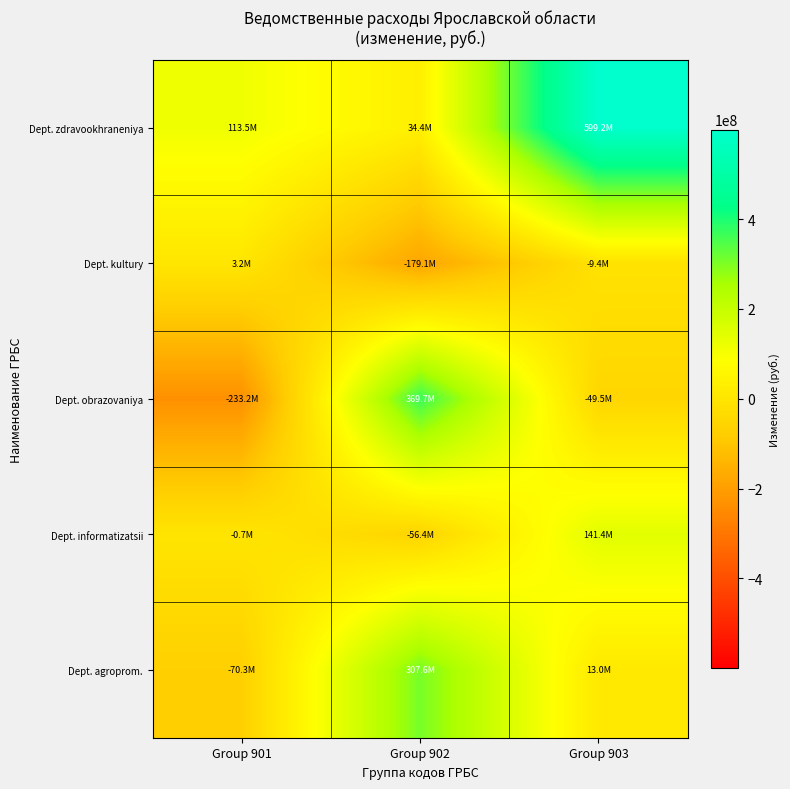

Rank the series at Group 901 from lowest to highest value.

Dept. obrazovaniya, Dept. agroprom., Dept. informatizatsii, Dept. kultury, Dept. zdravookhraneniya